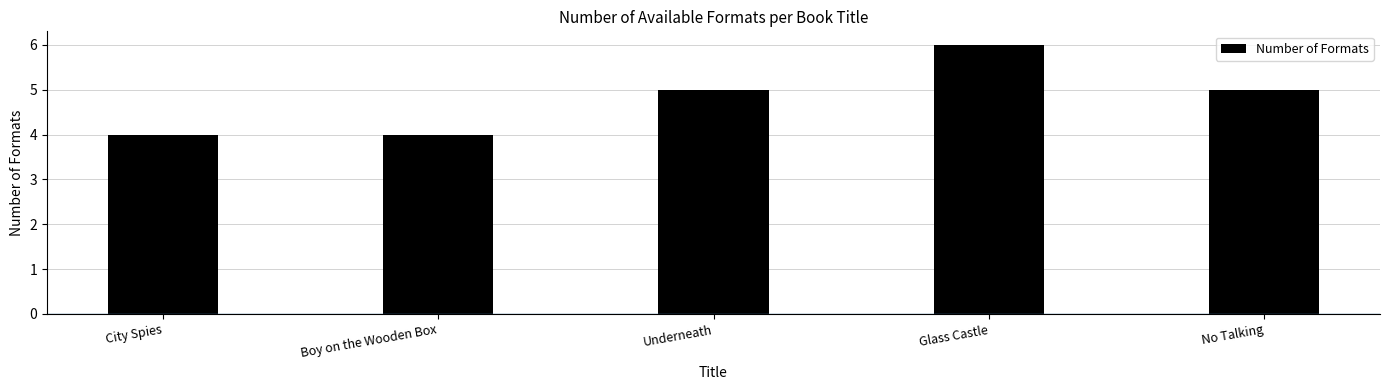

What is the average value?

5